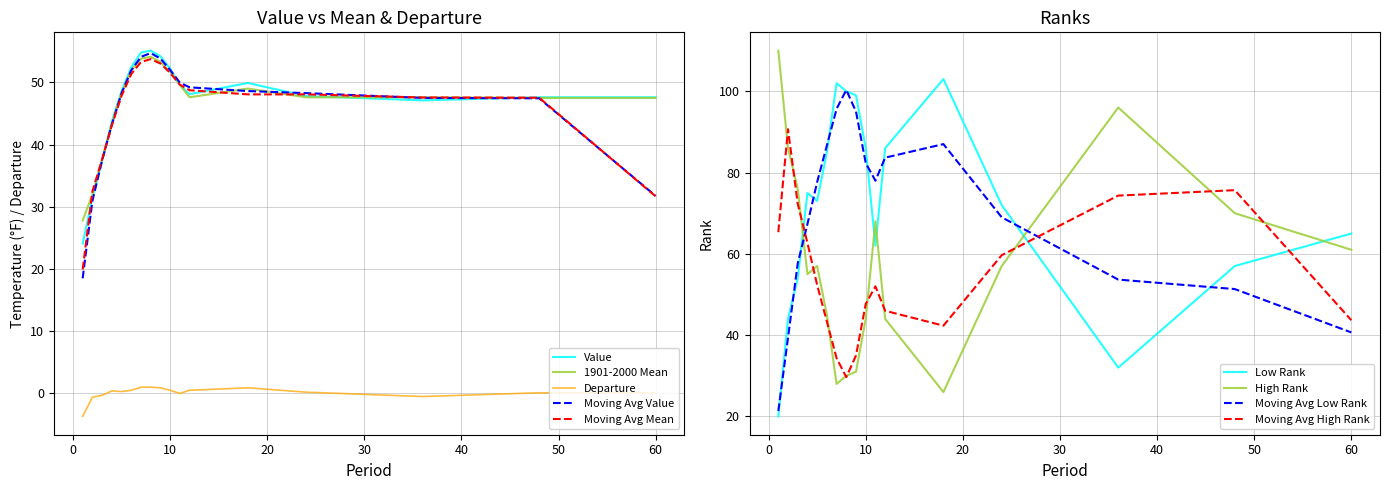

What is the minimum value for Value?

24.1